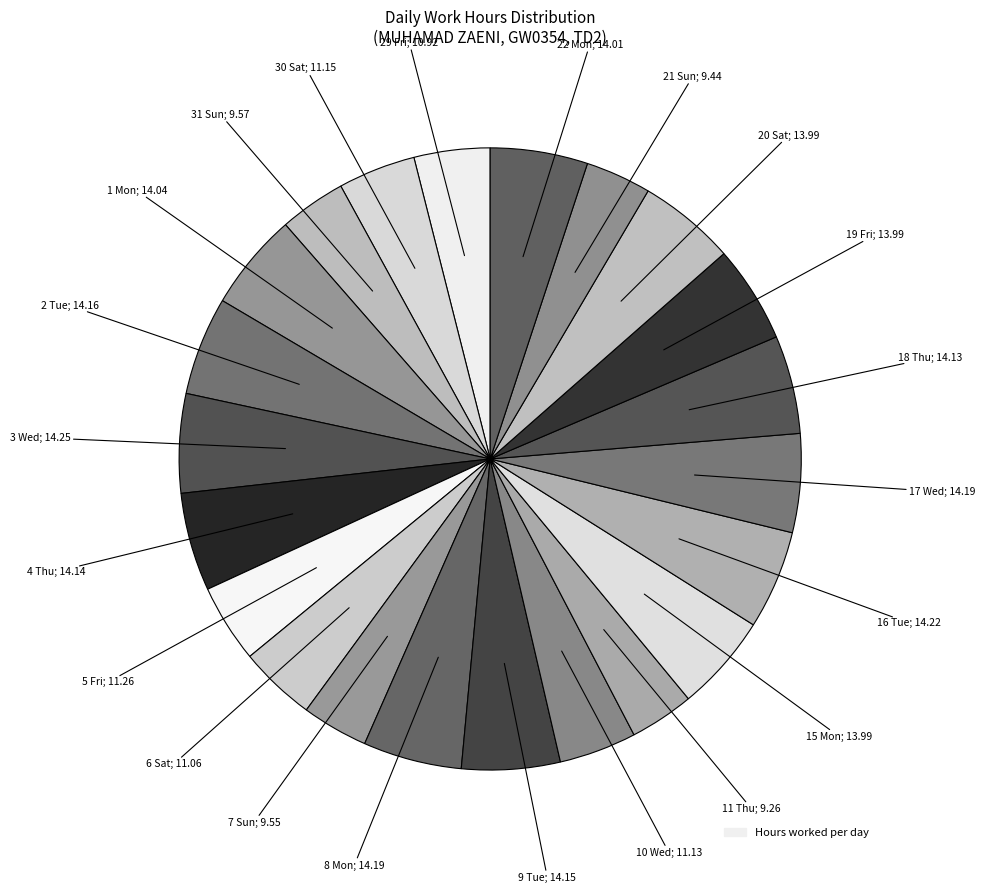

Does any single category account for the majority?

No